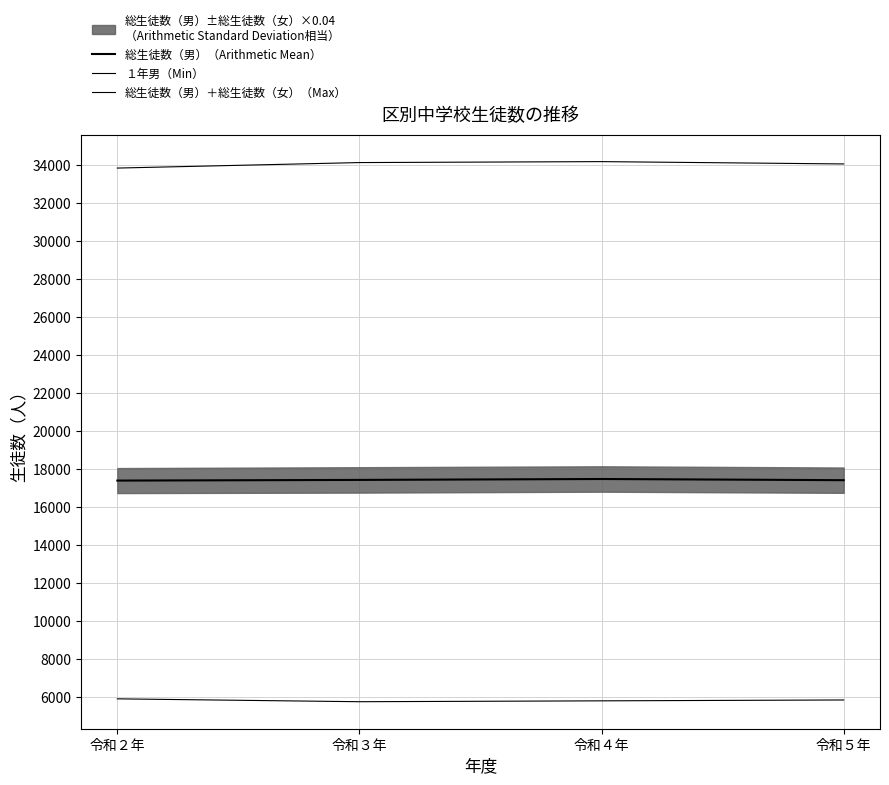

How many data points in 総生徒数（男）＋総生徒数（女）（Max） are less than 34129?

2